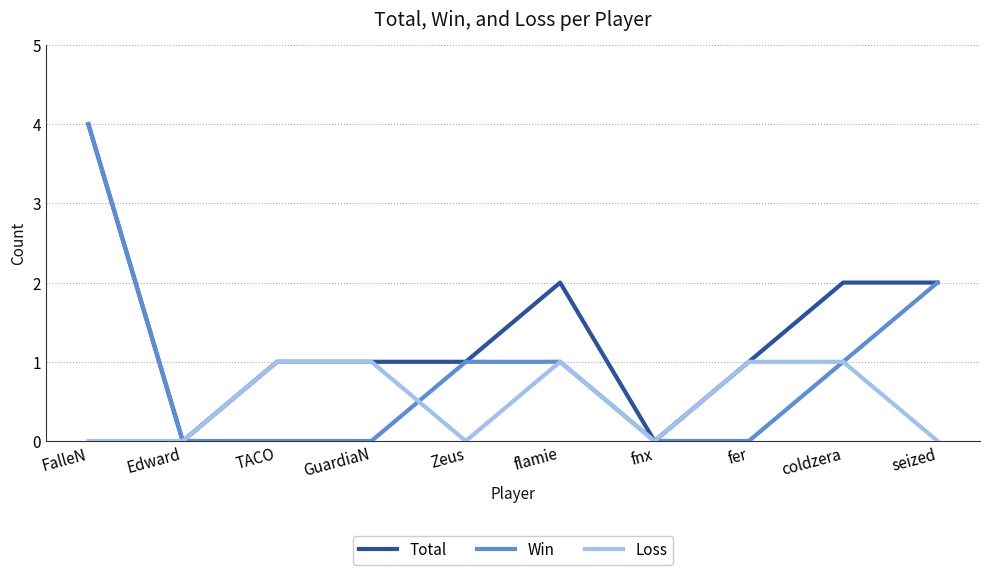

Reading left to right, what are all the values shown in this chart?

Total: 4	0	1	1	1	2	0	1	2	2
Win: 4	0	0	0	1	1	0	0	1	2
Loss: 0	0	1	1	0	1	0	1	1	0